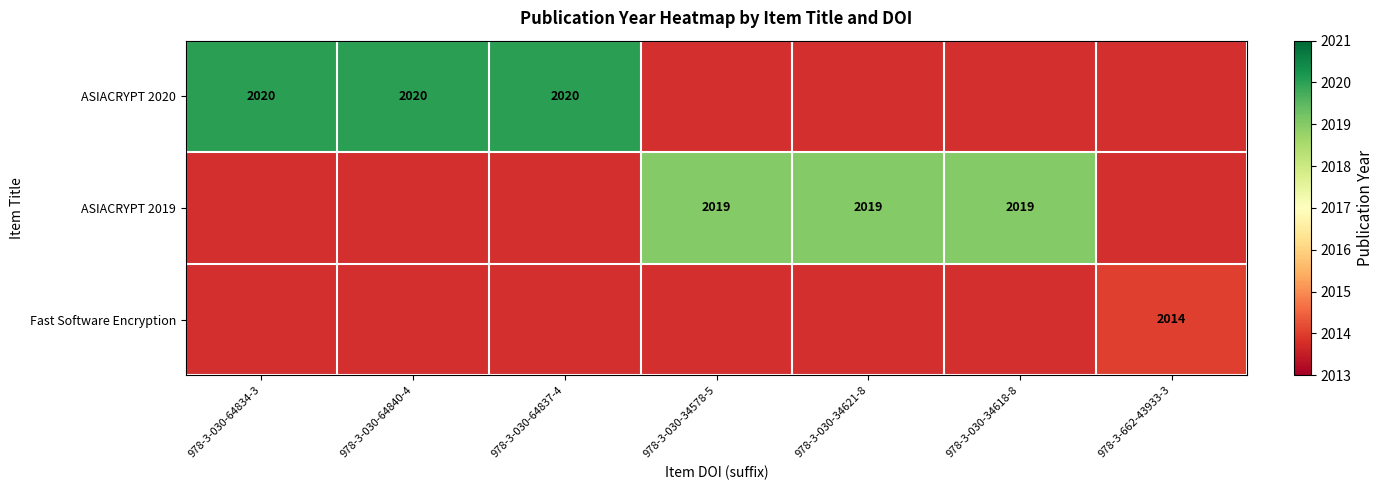

Is it true that ASIACRYPT 2020 equals 2020 at 978-3-030-64837-4?

True